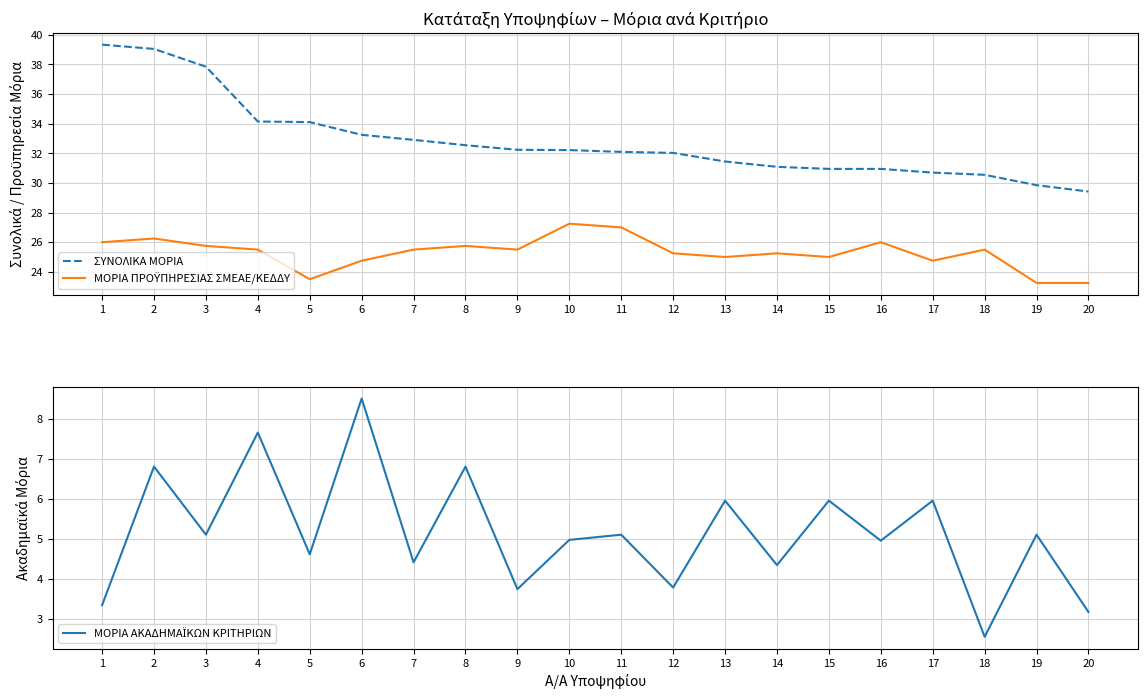

Which label corresponds to the smallest value in the chart?

18